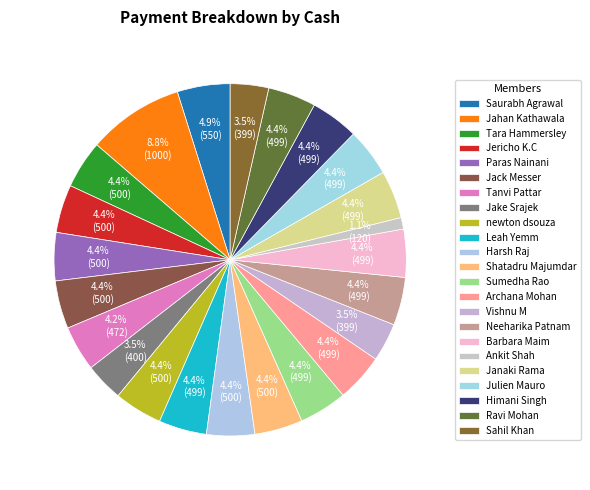

What is the change in value from Jack Messer to Archana Mohan?

-1